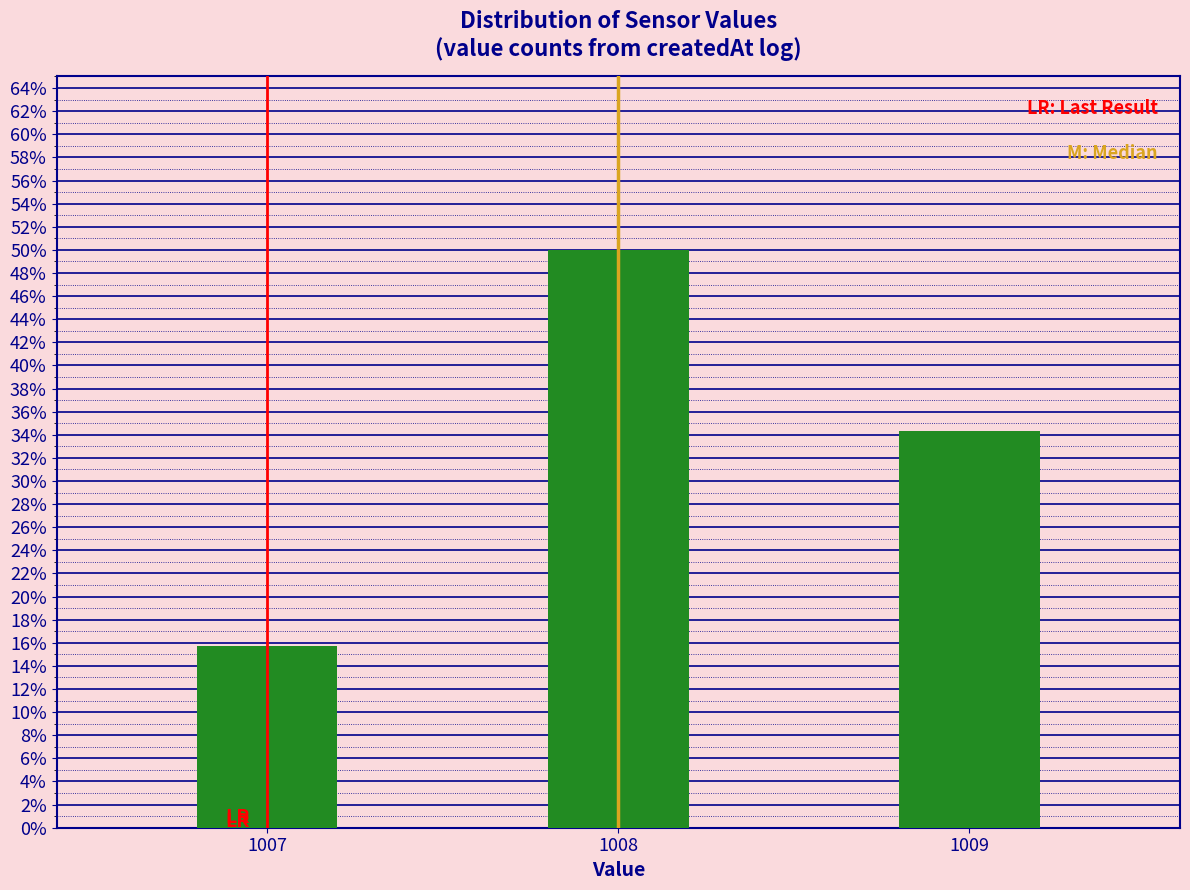

Reading right to left, what are all the values shown in this chart?

34.3	50.0	15.7